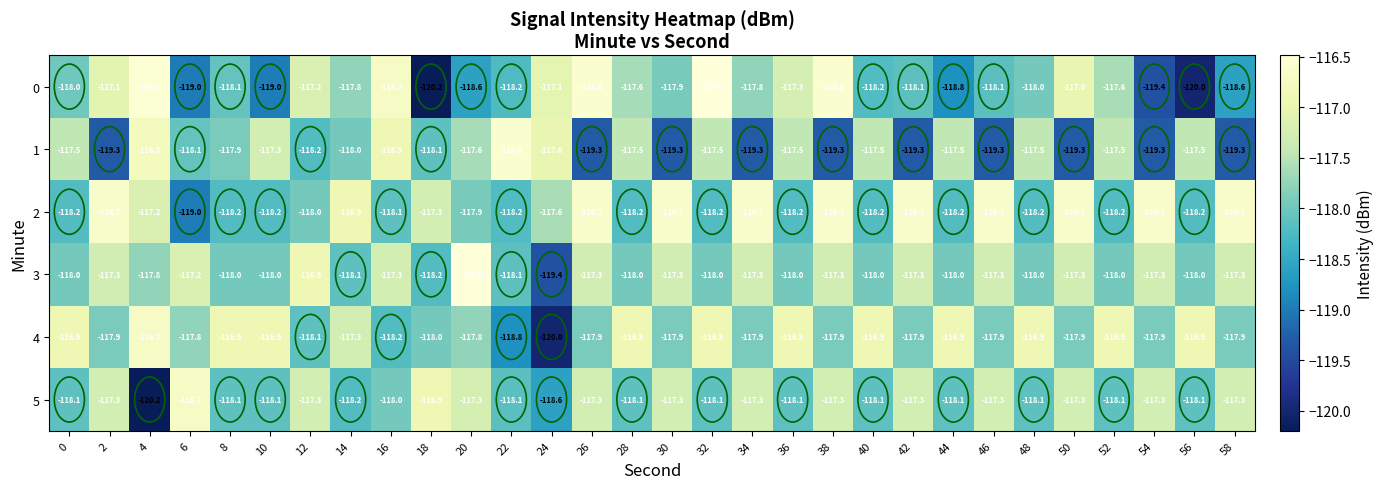

Which series has the largest range (max minus min)?

0